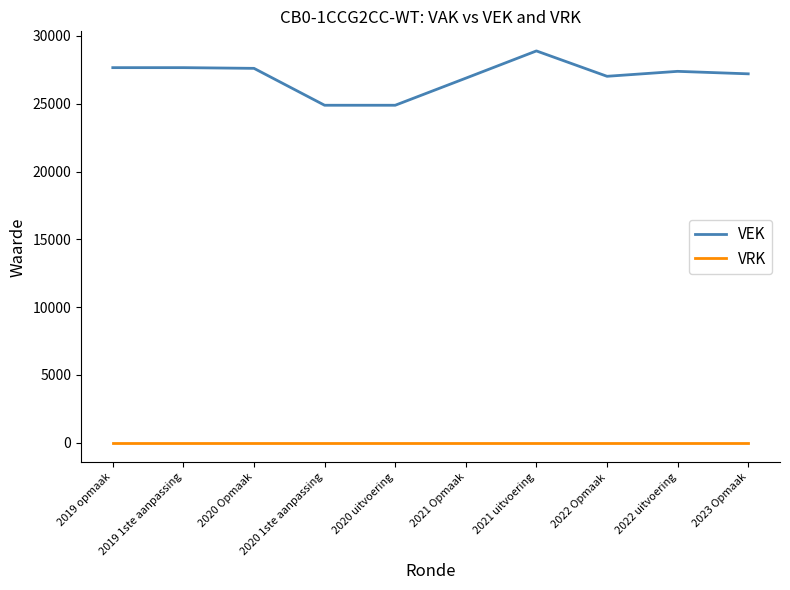

What is the highest value of the VEK series?

28892